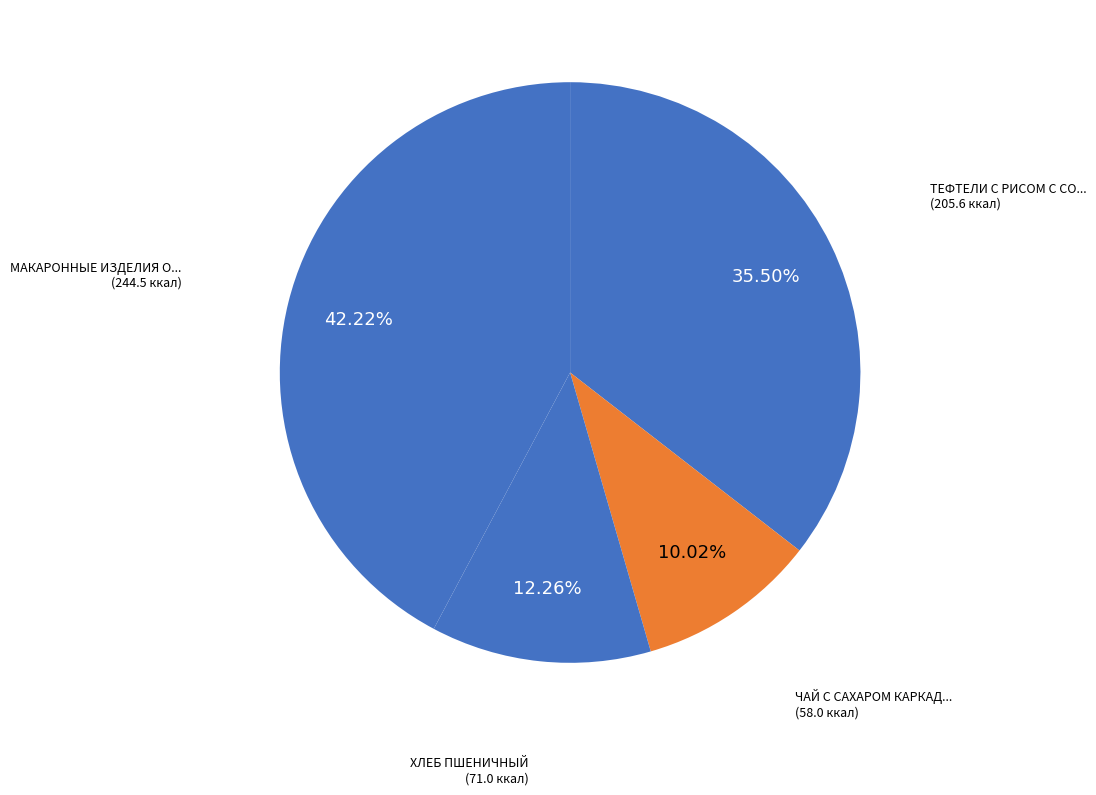

Which category has the smallest portion of the pie?

ЧАЙ С САХАРОМ КАРКАДЕ №685